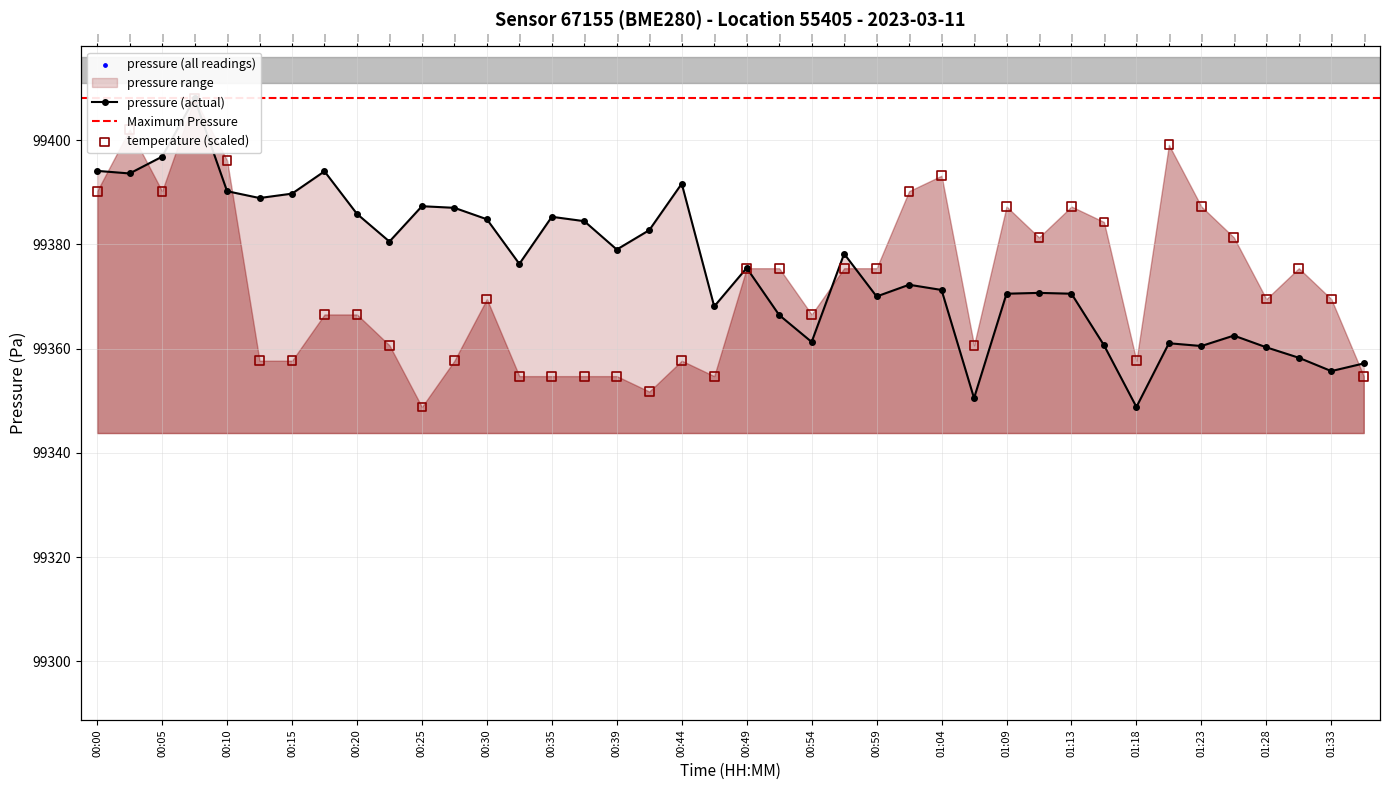

At how many categories does at least one series exceed 99363?

37